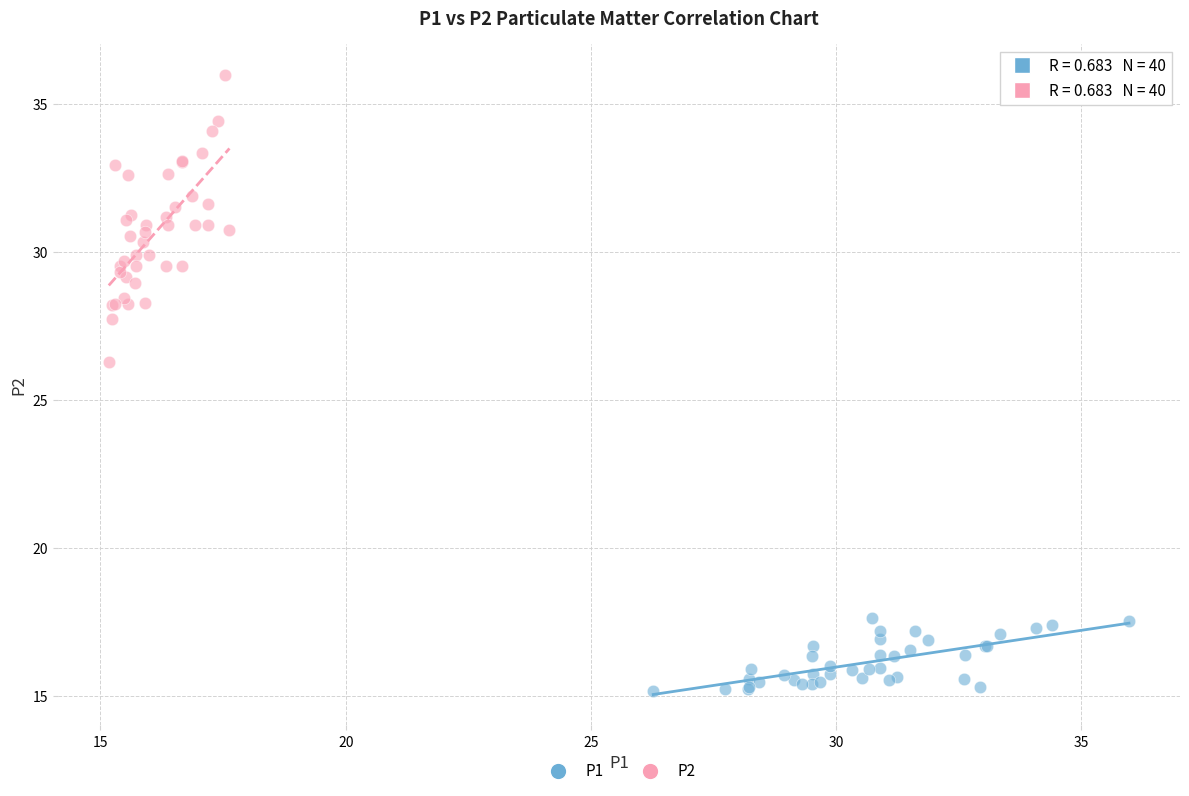

Which series has the widest spread of Y values?

P2